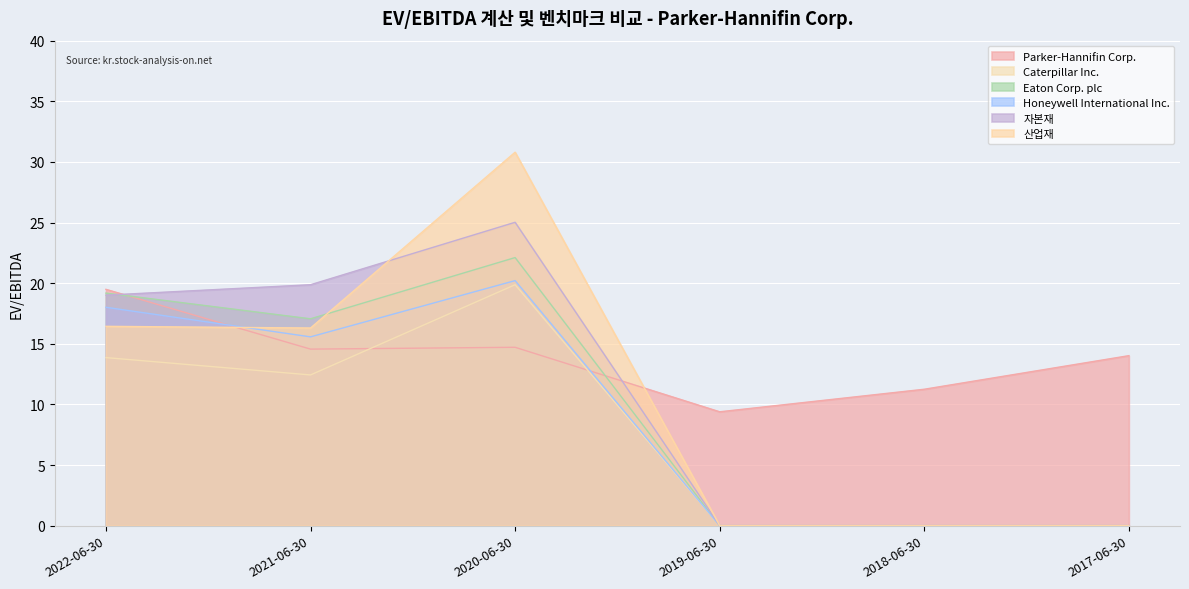

What is the difference between the second highest and minimum values in the 자본재 series?

19.9